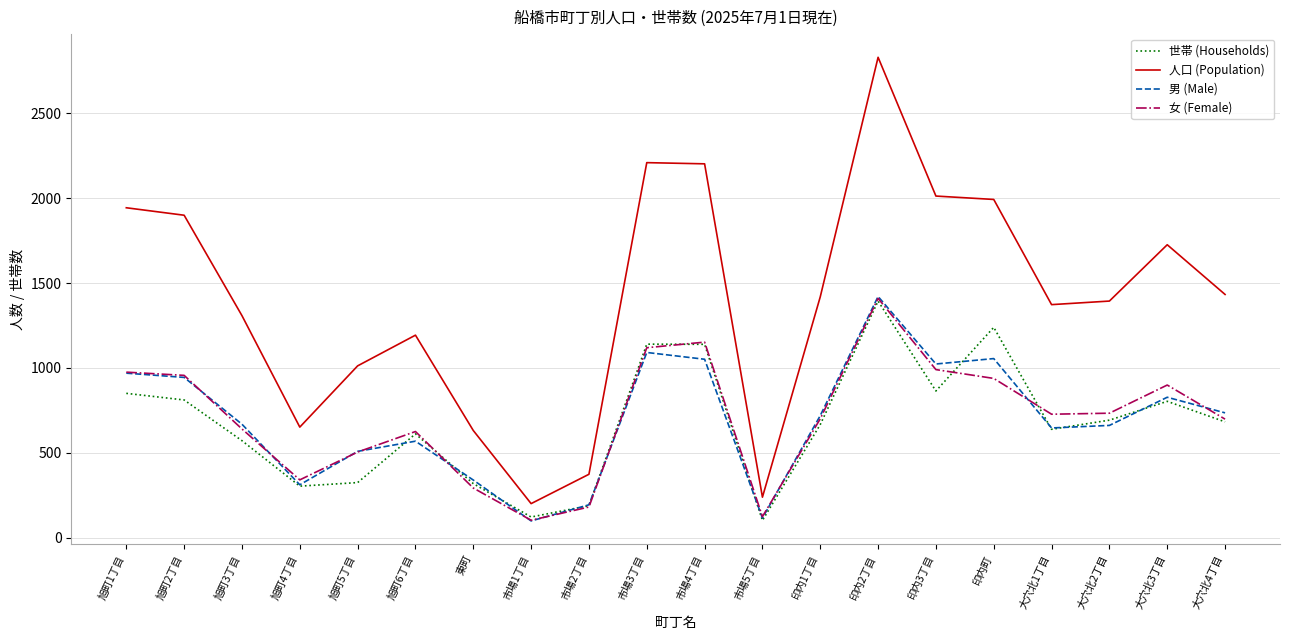

Is it true that 世帯 (Households) equals 1708 at 市場3丁目?

False